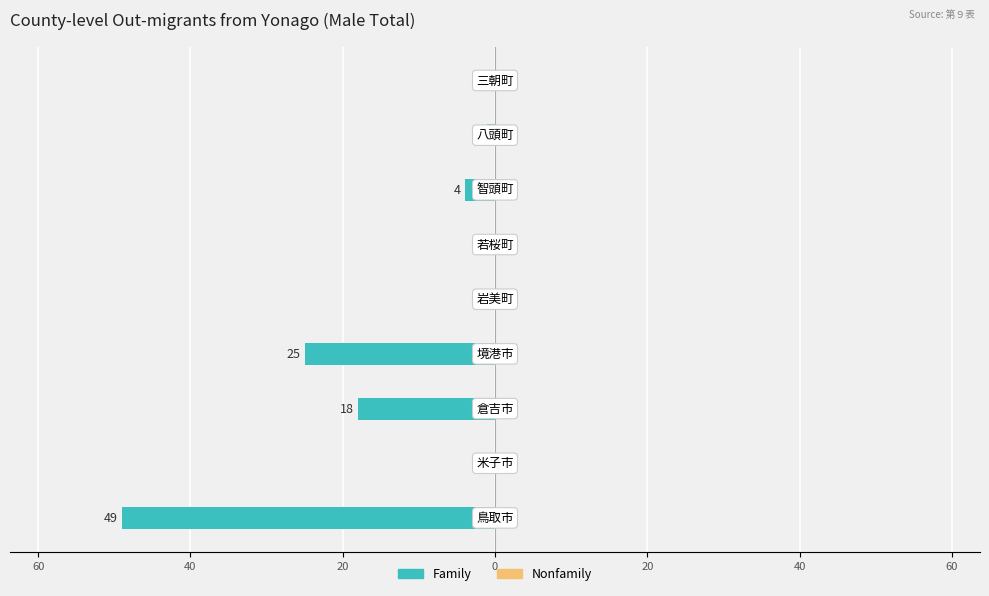

Are the bars horizontal?

Yes